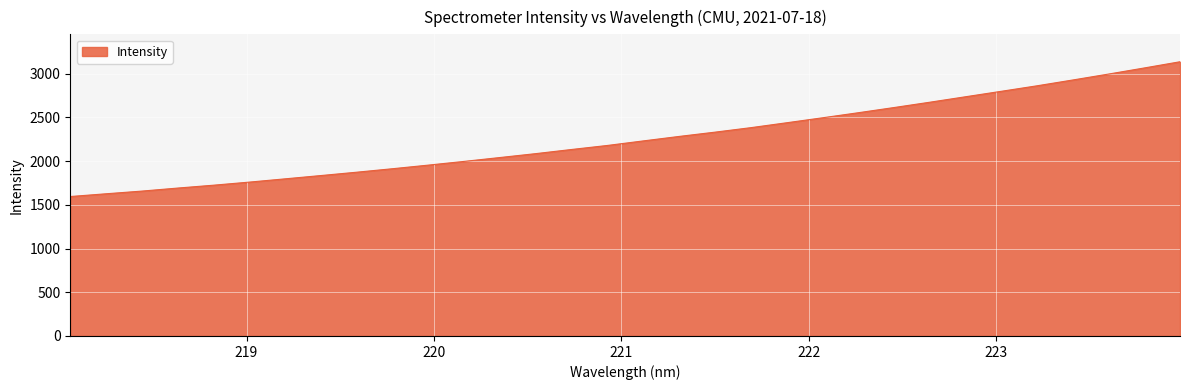

What is the smallest value displayed?

1595.2